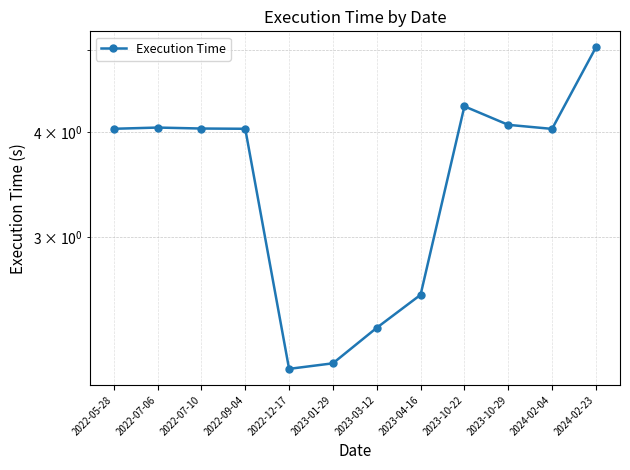

Reading right to left, list all the values displayed in this chart.

2024-02-23=5.0	2024-02-04=4.0	2023-10-29=4.1	2023-10-22=4.3	2023-04-16=2.6	2023-03-12=2.3	2023-01-29=2.1	2022-12-17=2.1	2022-09-04=4.0	2022-07-10=4.0	2022-07-06=4.0	2022-05-28=4.0